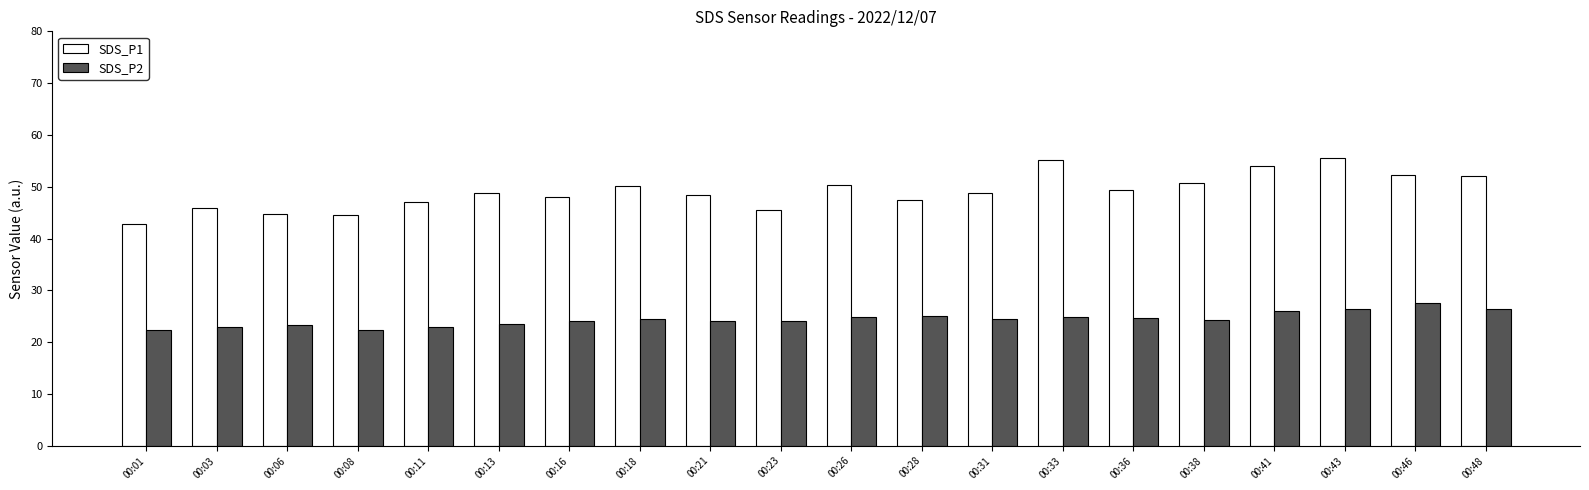

The value of SDS_P2 at 00:38 is 32.6. True or false?

False